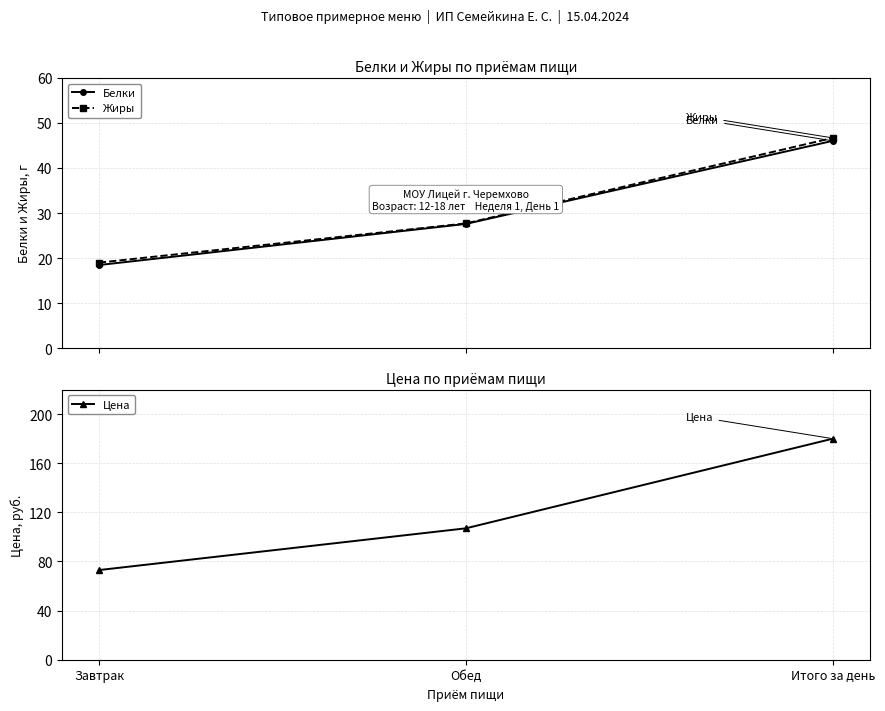

Count the number of data series in this chart.

3